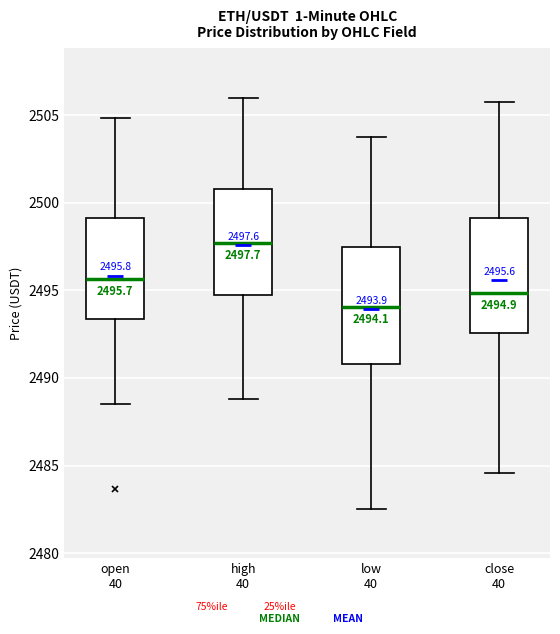

Which box has the lowest median line?

low 40